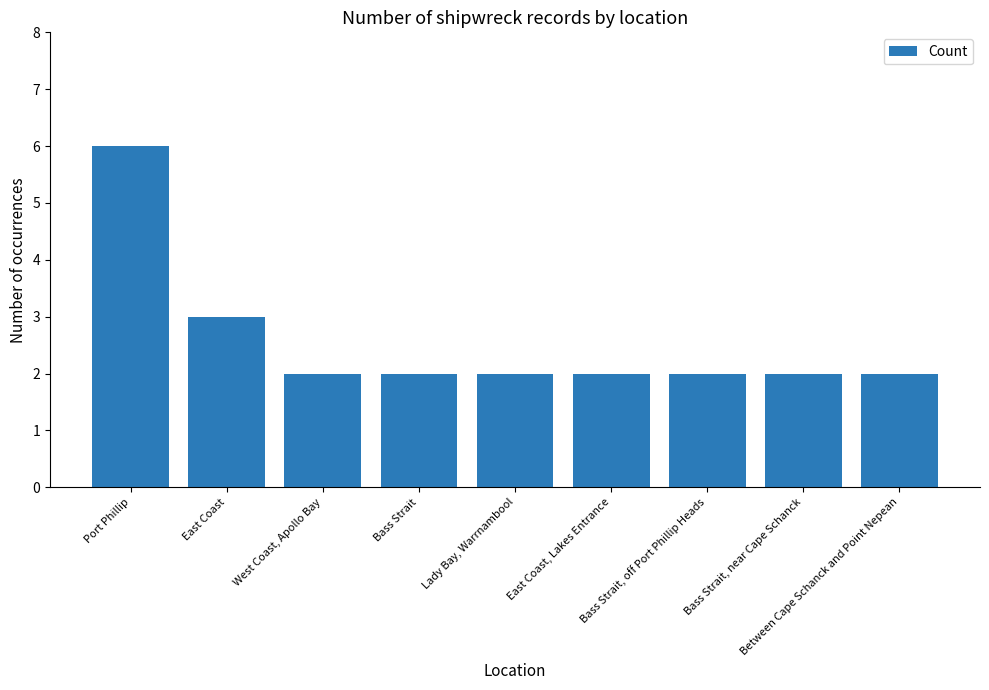

What is the change in value from East Coast to West Coast, Apollo Bay?

-1